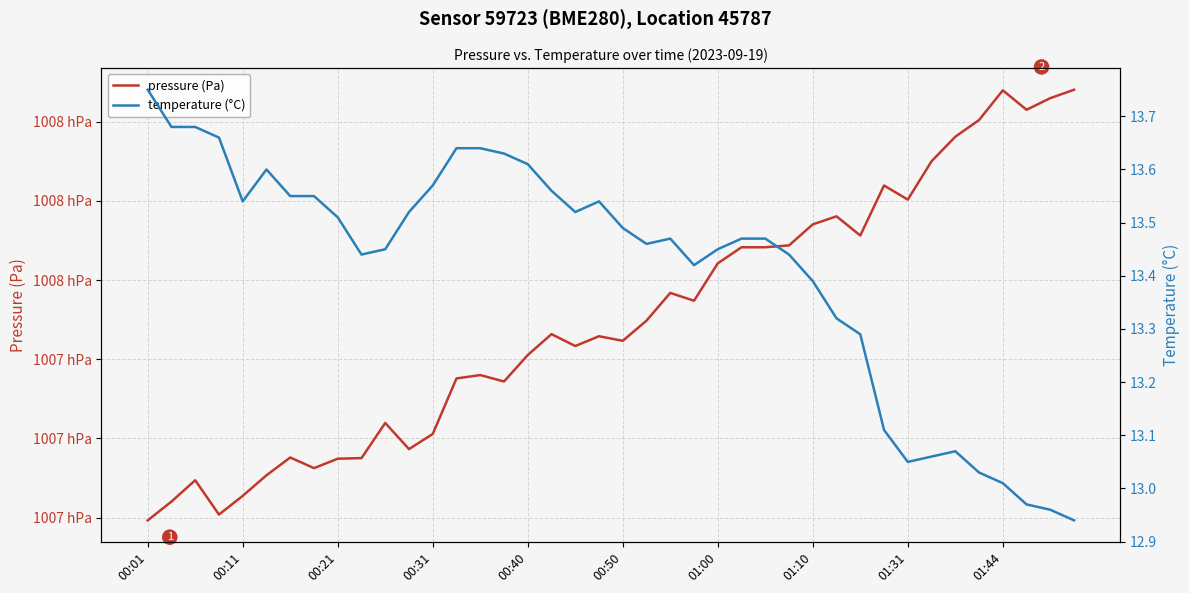

What value does the temperature (°C) series have at 38?

13.0